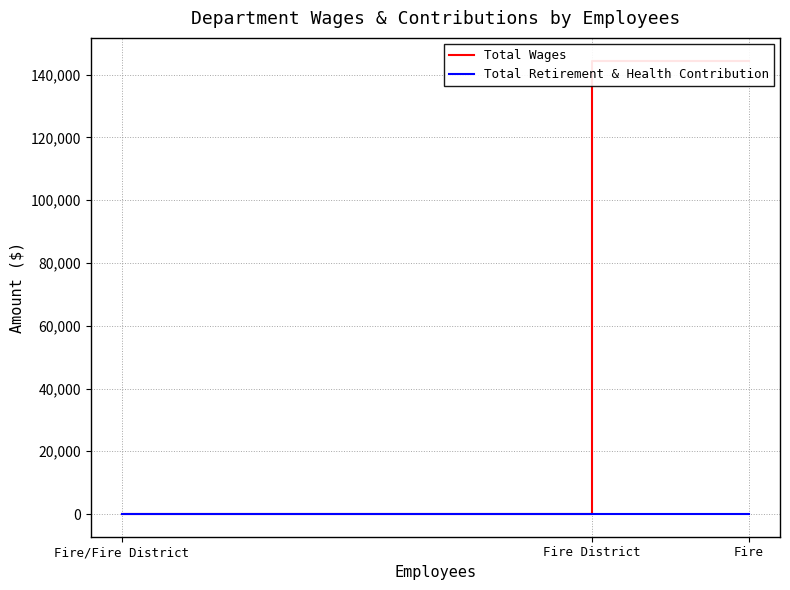

Rank the categories by Total Retirement & Health Contribution value from highest to lowest.

Fire, Fire District, Fire/Fire District